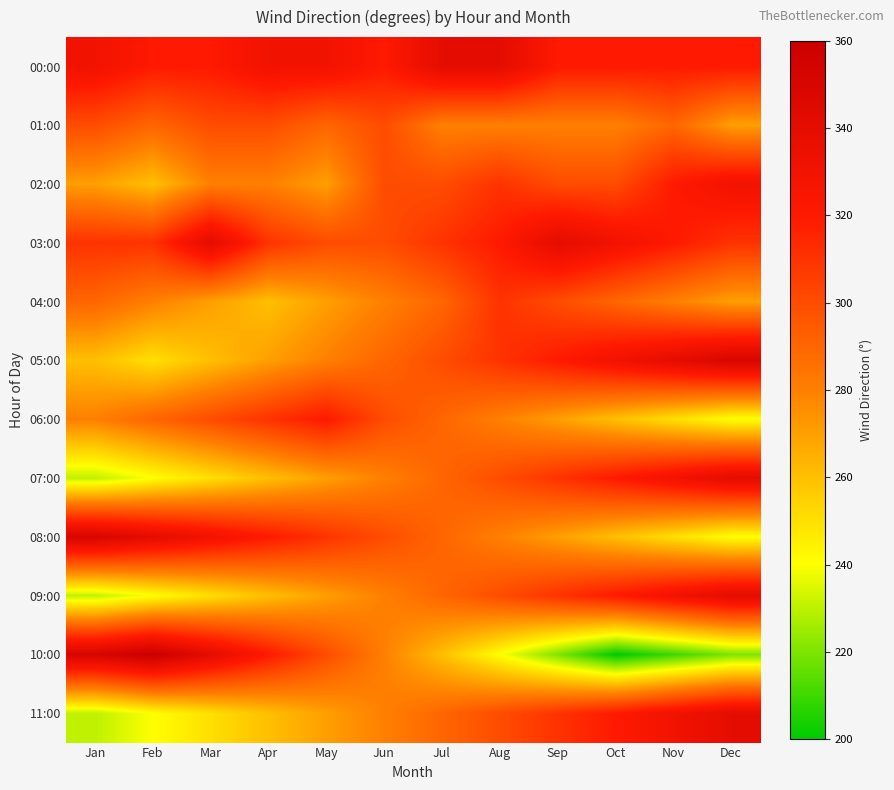

Reading left to right, what are all the values shown in this chart?

00:00: Jan=330	Feb=320	Mar=320	Apr=330	May=330	Jun=320	Jul=340	Aug=340	Sep=320	Oct=320	Nov=320	Dec=320
01:00: Jan=300	Feb=290	Mar=300	Apr=300	May=290	Jun=300	Jul=280	Aug=280	Sep=280	Oct=280	Nov=290	Dec=270
02:00: Jan=270	Feb=260	Mar=280	Apr=280	May=270	Jun=300	Jul=300	Aug=310	Sep=300	Oct=300	Nov=320	Dec=330
03:00: Jan=310	Feb=310	Mar=340	Apr=310	May=300	Jun=300	Jul=310	Aug=320	Sep=340	Oct=330	Nov=320	Dec=310
04:00: Jan=290	Feb=280	Mar=270	Apr=260	May=270	Jun=280	Jul=290	Aug=310	Sep=300	Oct=290	Nov=280	Dec=270
05:00: Jan=260	Feb=250	Mar=260	Apr=270	May=280	Jun=290	Jul=300	Aug=310	Sep=320	Oct=330	Nov=340	Dec=350
06:00: Jan=280	Feb=290	Mar=300	Apr=310	May=320	Jun=300	Jul=290	Aug=280	Sep=270	Oct=260	Nov=250	Dec=240
07:00: Jan=230	Feb=240	Mar=250	Apr=260	May=270	Jun=280	Jul=290	Aug=300	Sep=310	Oct=320	Nov=330	Dec=340
08:00: Jan=350	Feb=340	Mar=330	Apr=320	May=310	Jun=300	Jul=290	Aug=280	Sep=270	Oct=260	Nov=250	Dec=240
09:00: Jan=230	Feb=240	Mar=250	Apr=260	May=270	Jun=280	Jul=290	Aug=300	Sep=310	Oct=320	Nov=330	Dec=340
10:00: Jan=350	Feb=360	Mar=340	Apr=320	May=300	Jun=280	Jul=260	Aug=240	Sep=220	Oct=200	Nov=210	Dec=220
11:00: Jan=230	Feb=240	Mar=250	Apr=260	May=270	Jun=280	Jul=290	Aug=300	Sep=310	Oct=320	Nov=330	Dec=340